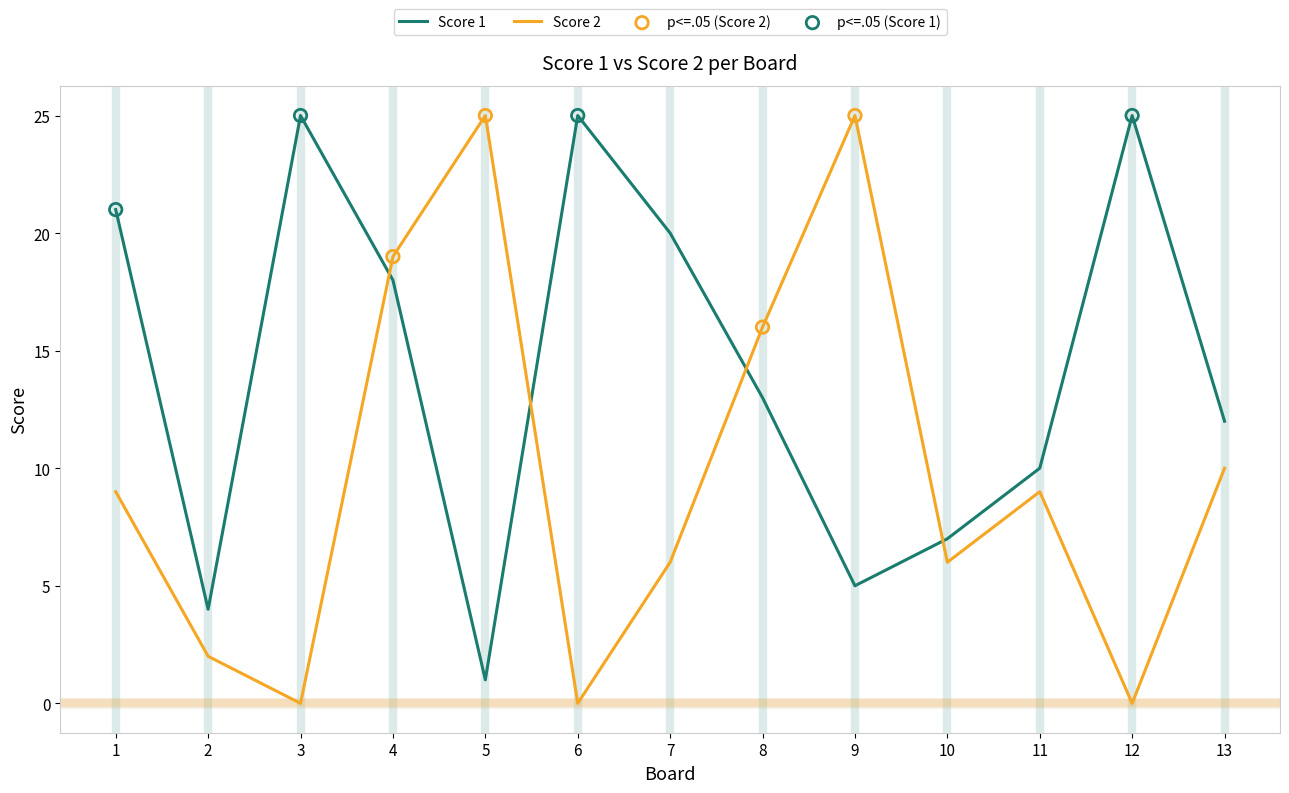

What is the spread (max minus min) of values at 3?

25